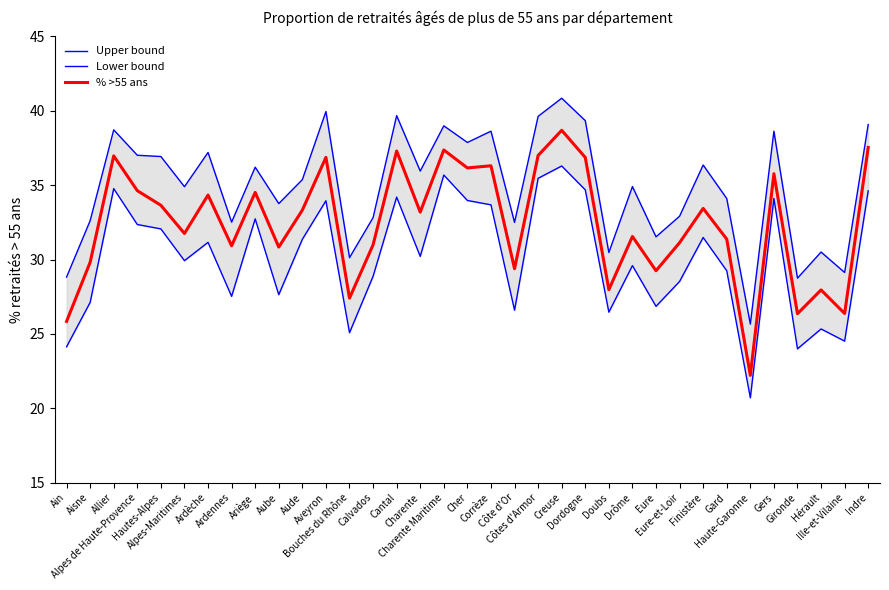

True or false: Upper bound has a value of 28.8 at Ain.

True